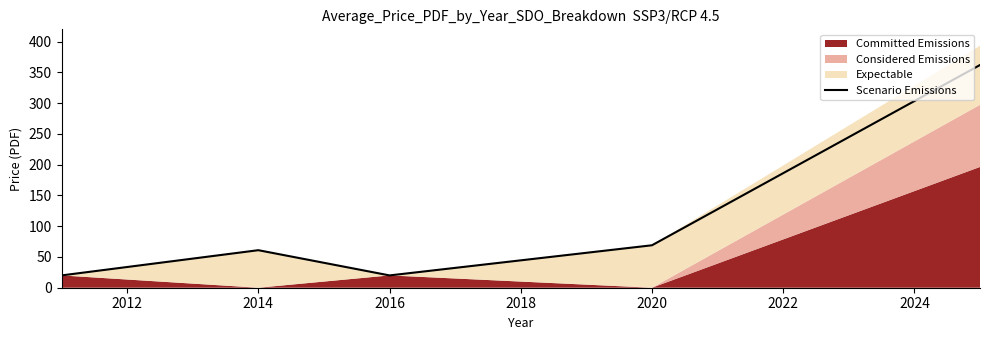

The Scenario Emissions series shows 61 at 2014. True or false?

True